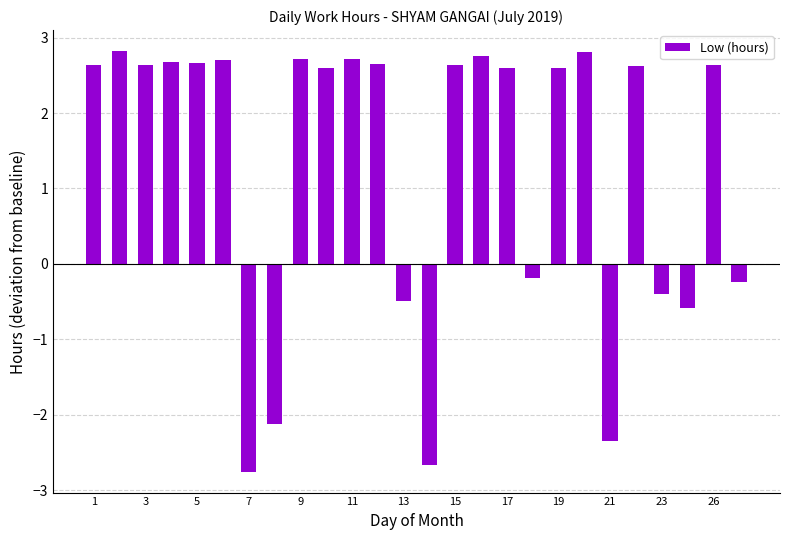

What is the greatest value displayed?

2.8